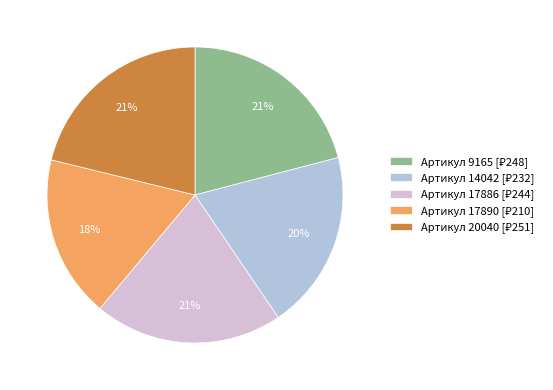

Is there any slice that represents more than half of the pie?

No